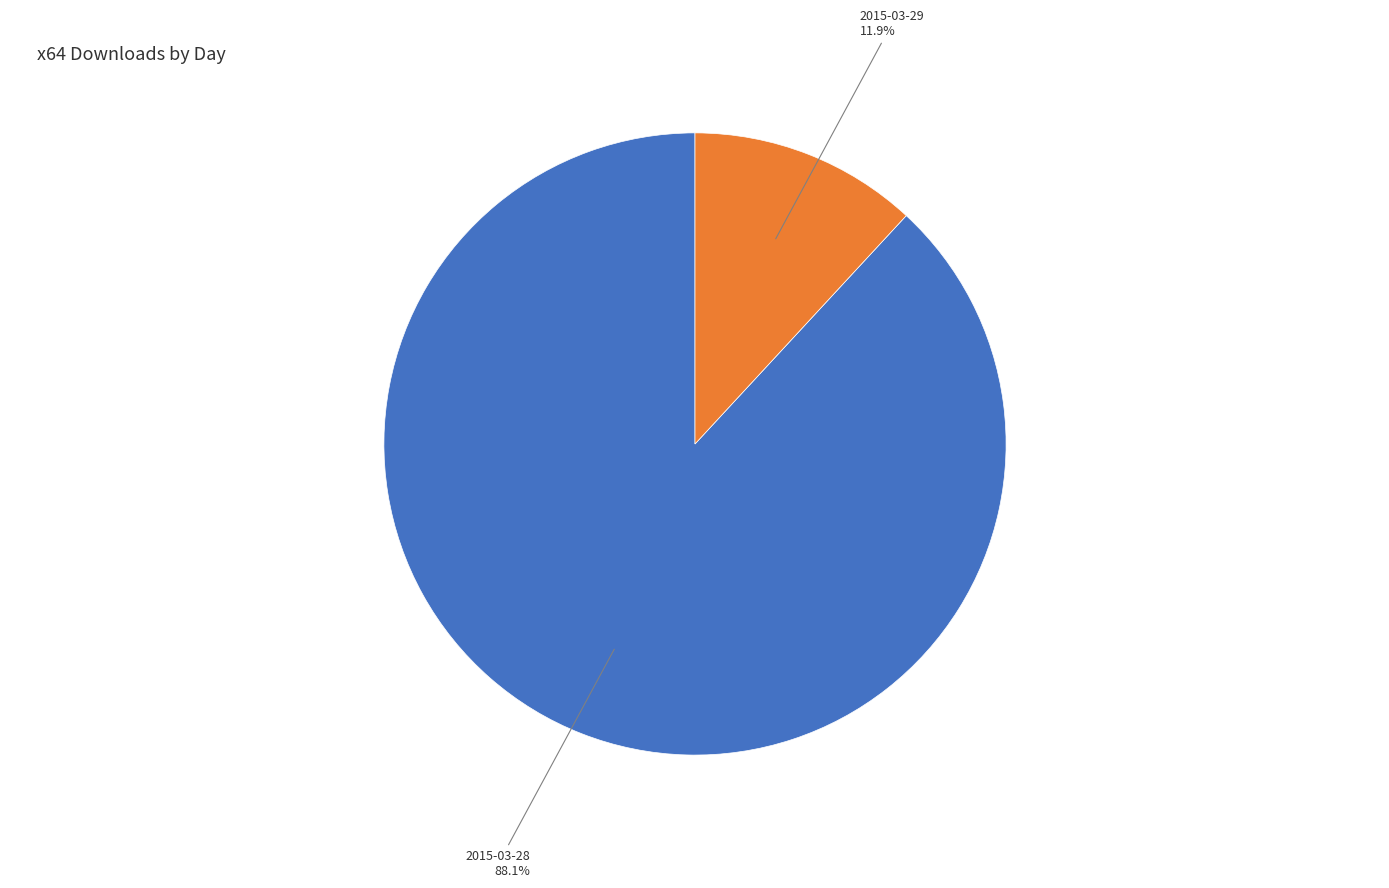

How much of the chart is everything except 2015-03-28?

11.9%